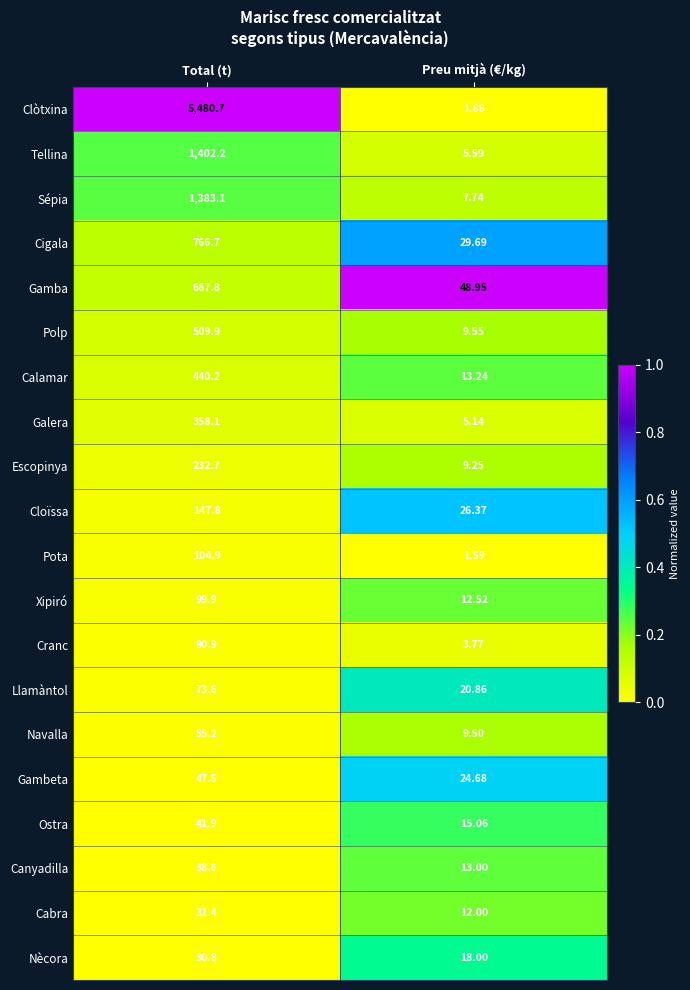

Rank the series at Preu mitjà (€/kg) from highest to lowest value.

Gamba, Cigala, Cloïssa, Gambeta, Llamàntol, Nècora, Ostra, Calamar, Canyadilla, Xipiró, Cabra, Polp, Navalla, Escopinya, Sépia, Tellina, Galera, Cranc, Clòtxina, Pota